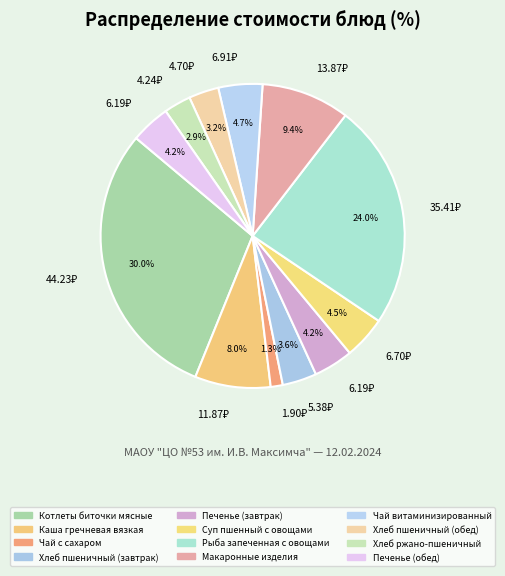

Is it true that Печенье (обед) is 4% of the pie?

True